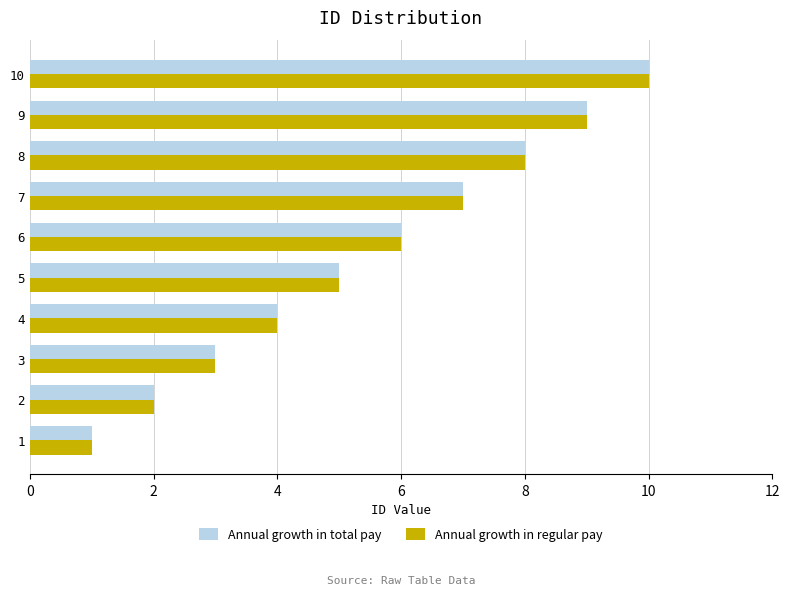

Is the value of Annual growth in regular pay at 10 greater than the value of Annual growth in total pay at 4?

Yes